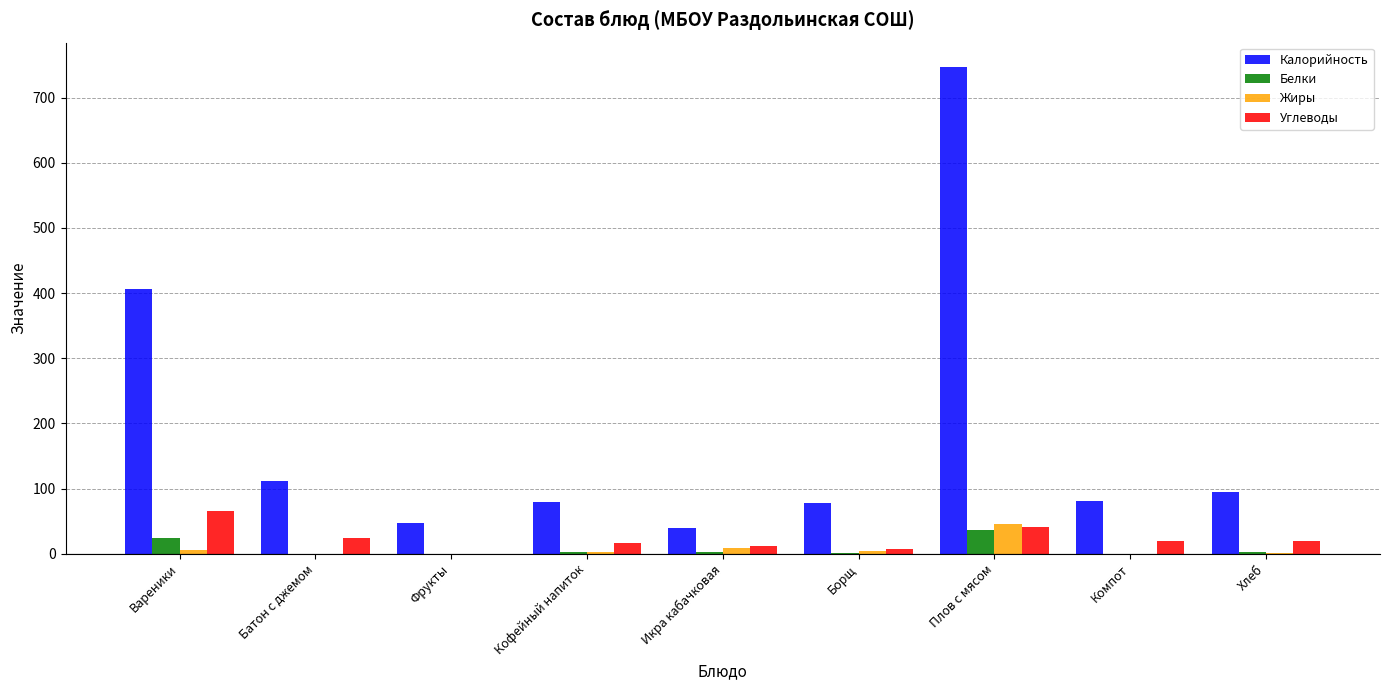

What value does the Жиры series have at Плов с мясом?

45.3